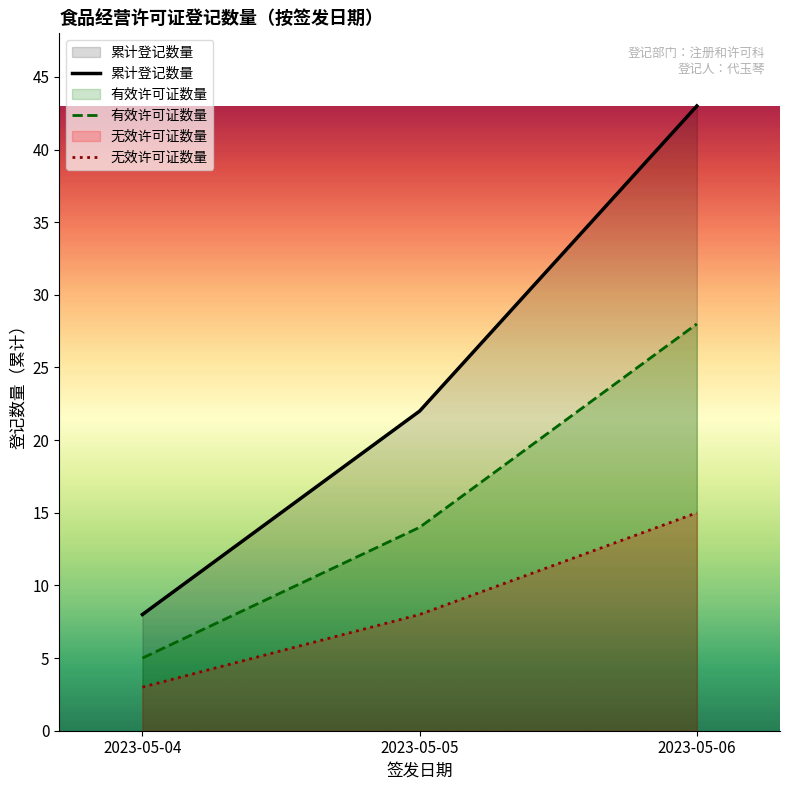

Reading right to left, what are all the values shown in this chart?

累计登记数量: 43	22	8
有效许可证数量: 28	14	5
无效许可证数量: 15	8	3